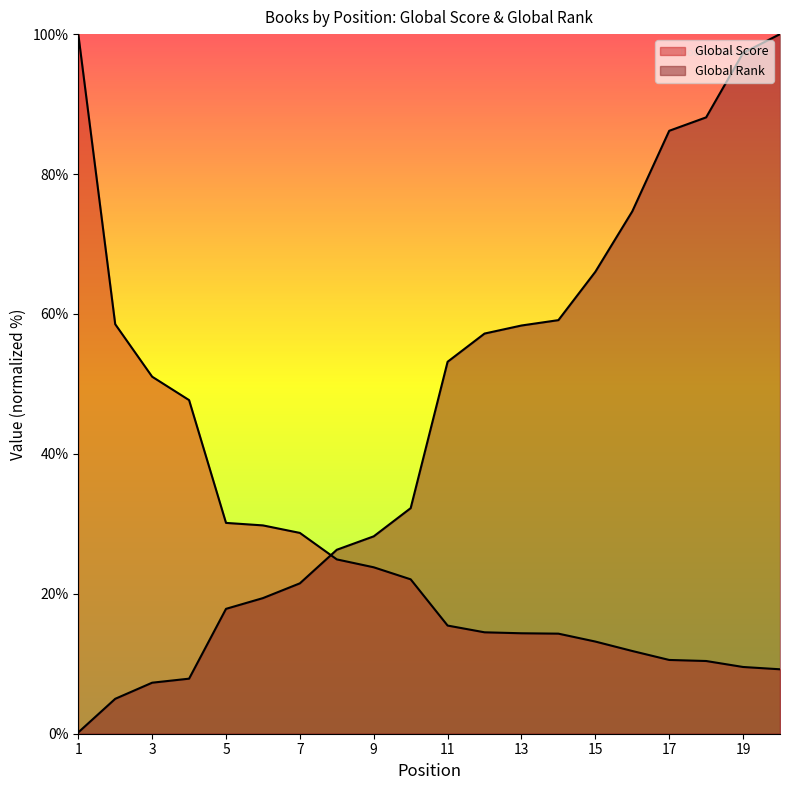

What is the maximum value for Global Rank?

100.0